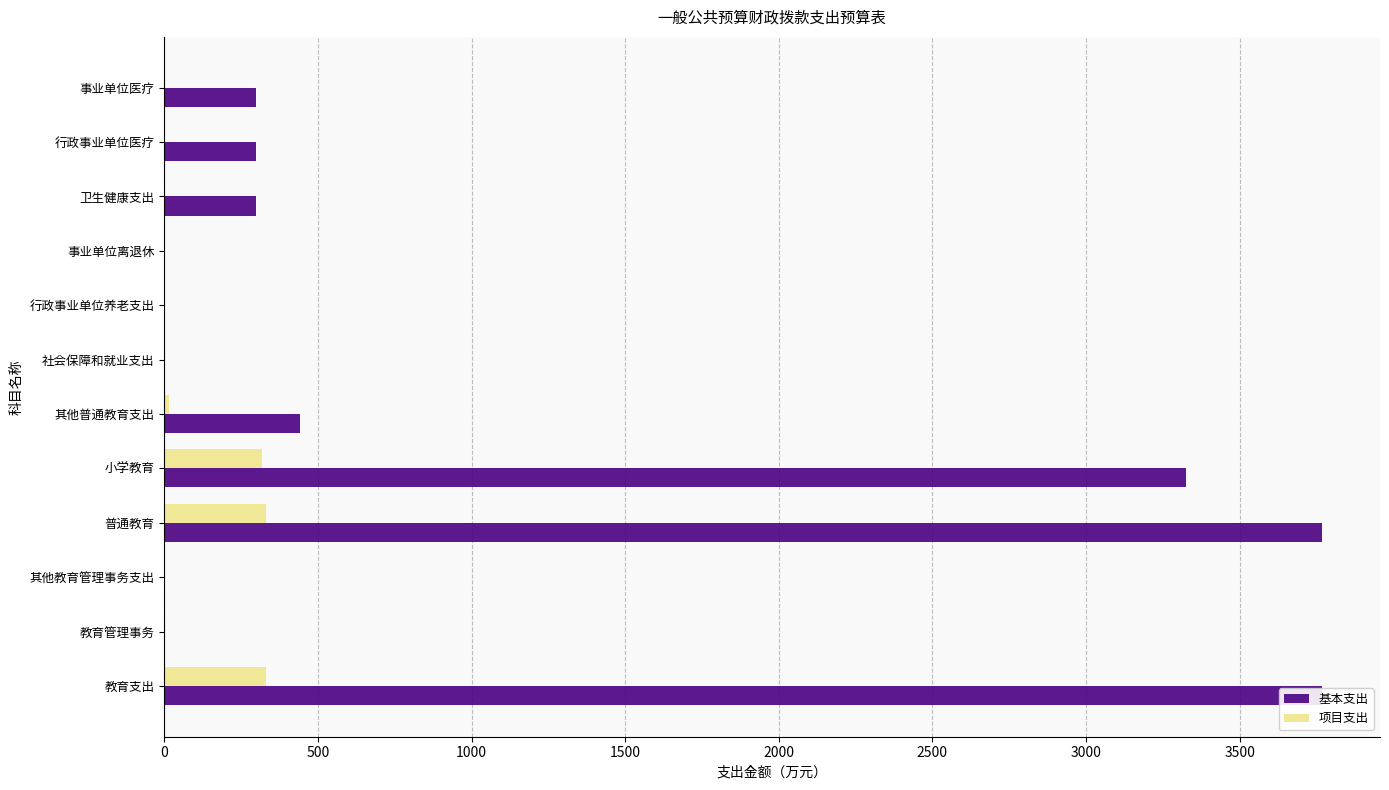

Reading left to right, extract all data points from this chart.

基本支出: 3768.6	0.0	0.0	3768.6	3327.1	441.4	2.3	2.3	2.3	299.4	299.4	299.4
项目支出: 331.9	0.1	0.1	331.9	317.7	14.2	0.0	0.0	0.0	0.0	0.0	0.0